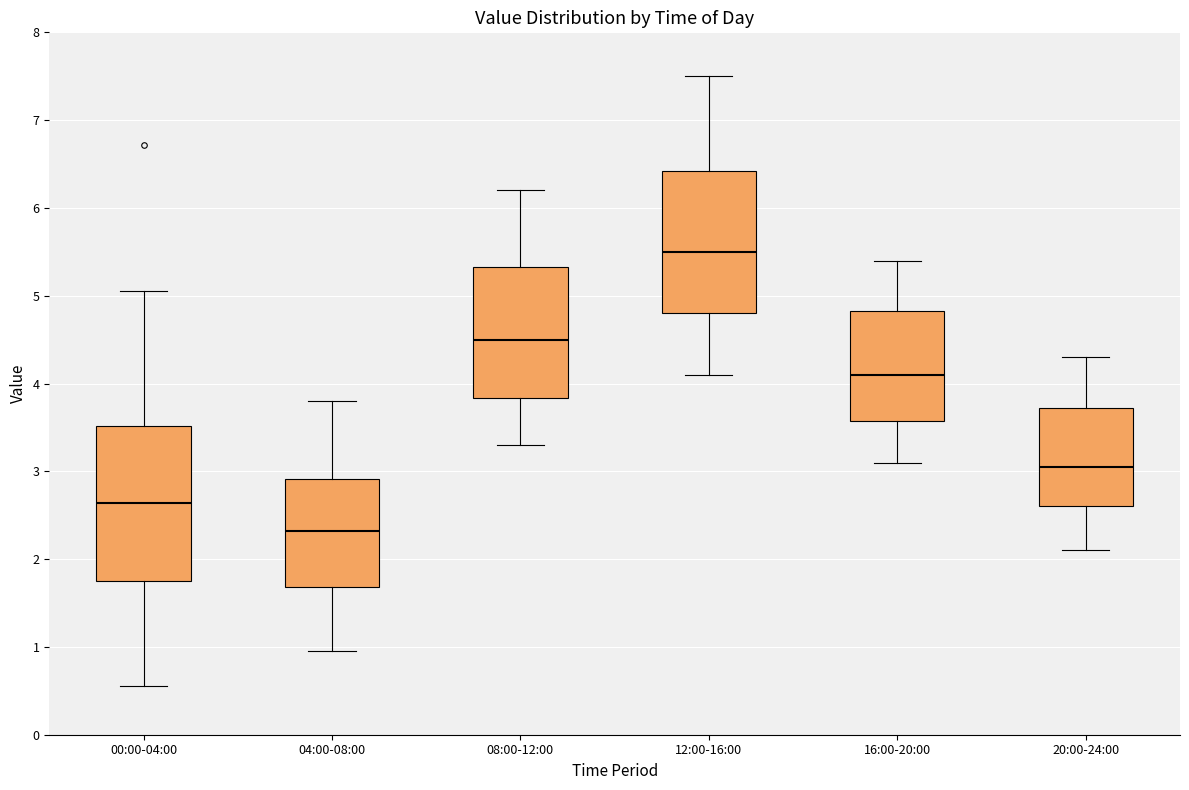

Where does the lower whisker of the box for 12:00-16:00 end on the y-axis? The values are not printed on the chart, so give them approximately, as read against the axis.

4.1